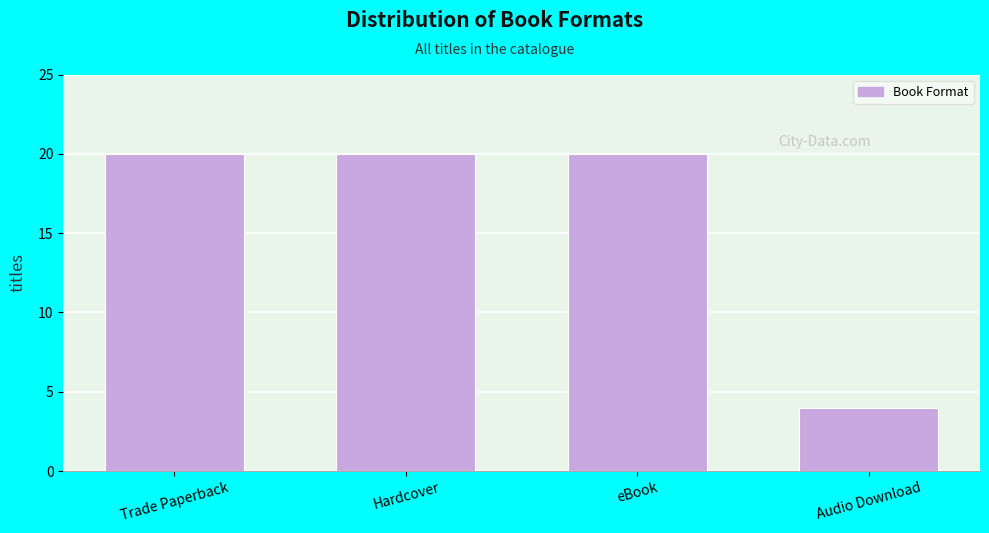

Reading right to left, what are all the values shown in this chart?

Audio Download=4	eBook=20	Hardcover=20	Trade Paperback=20